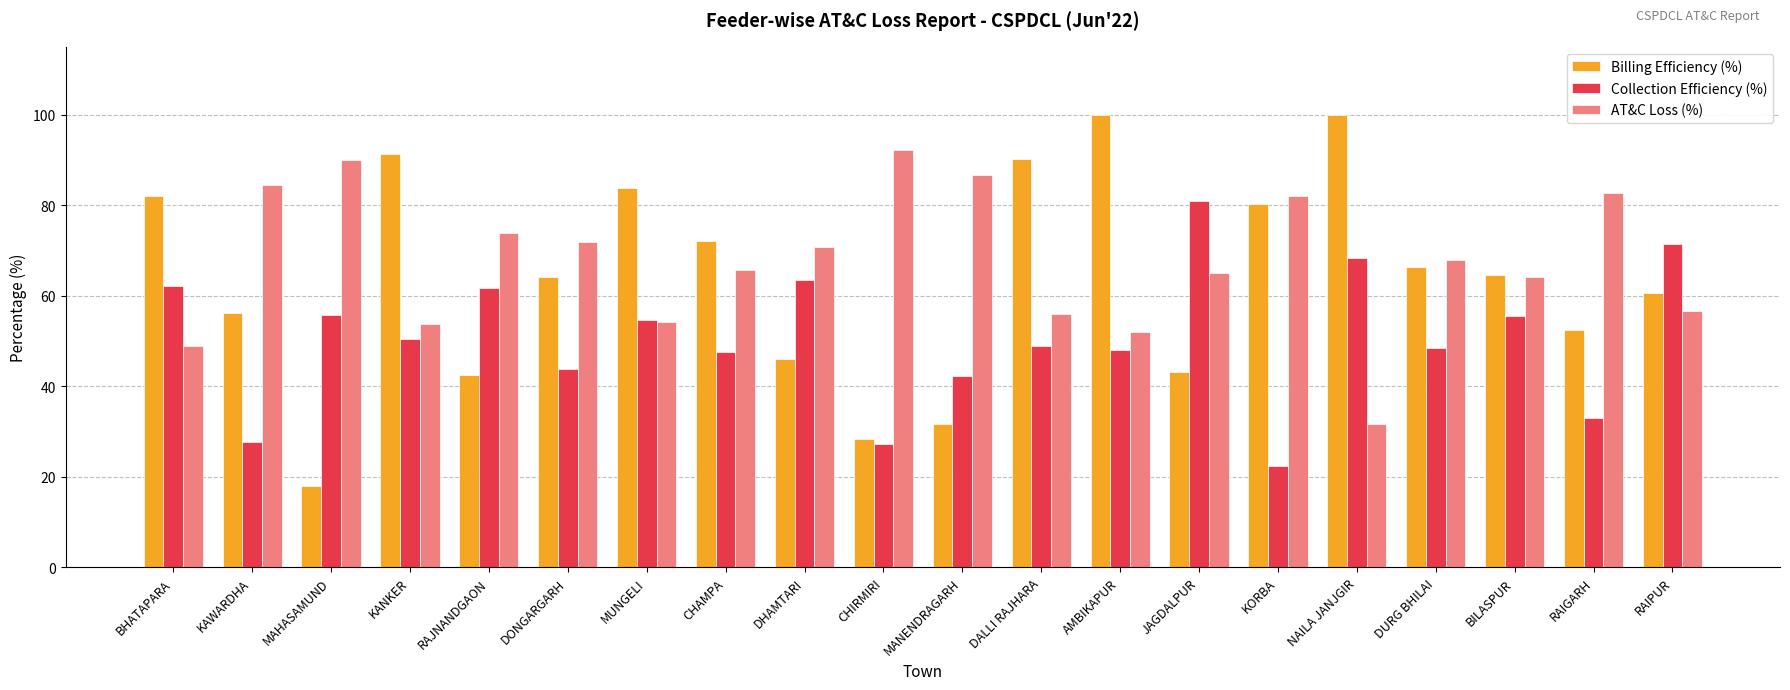

Where is Collection Efficiency (%) nearest to the value 51?

KANKER